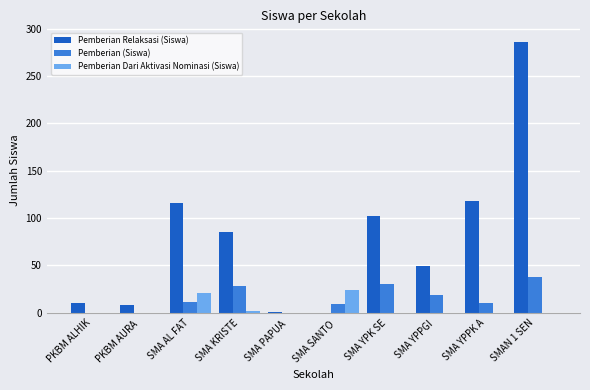

The value of Pemberian (Siswa) at PKBM ALHIK is 0. True or false?

True